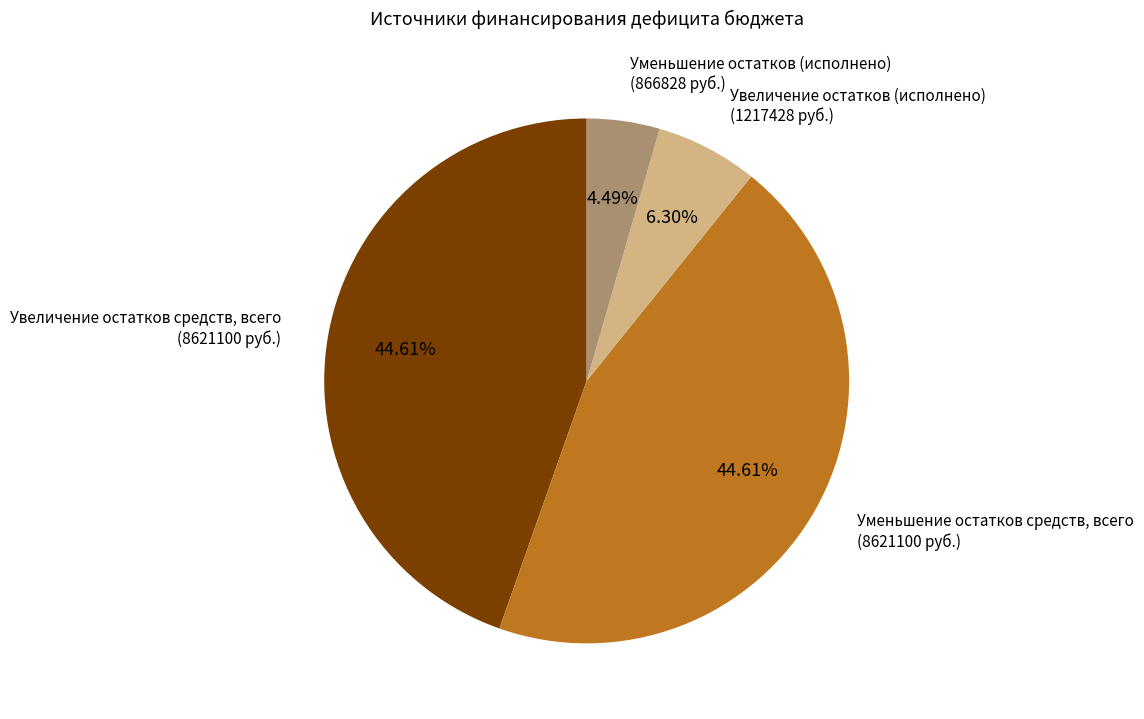

Is there a majority slice in this chart?

No